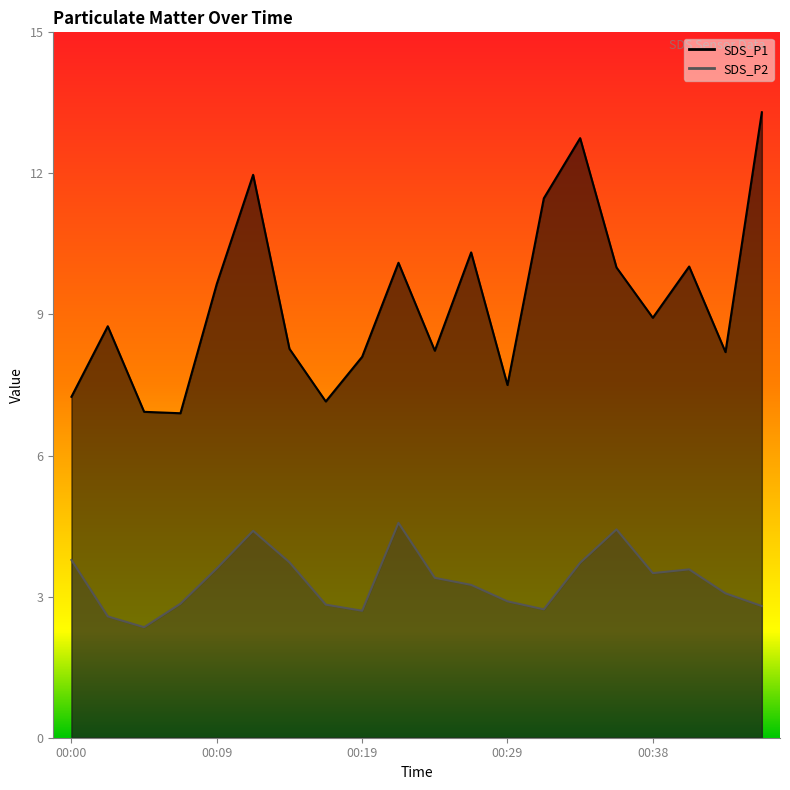

Reading left to right, extract all data points from this chart.

SDS_P1: 7.2	8.8	6.9	6.9	9.7	12.0	8.3	7.2	8.1	10.1	8.2	10.3	7.5	11.5	12.8	10.0	8.9	10.0	8.2	13.3
SDS_P2: 3.8	2.6	2.4	2.9	3.6	4.4	3.7	2.8	2.7	4.6	3.4	3.2	2.9	2.7	3.7	4.4	3.5	3.6	3.1	2.8